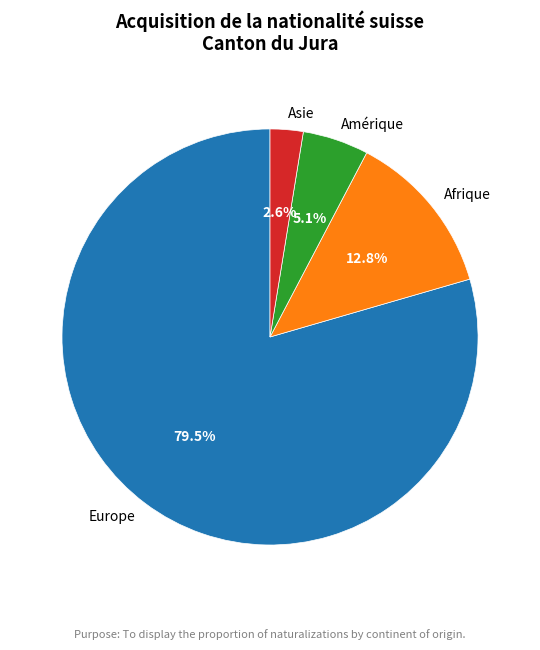

To the nearest percent, what is the average slice percentage?

25%